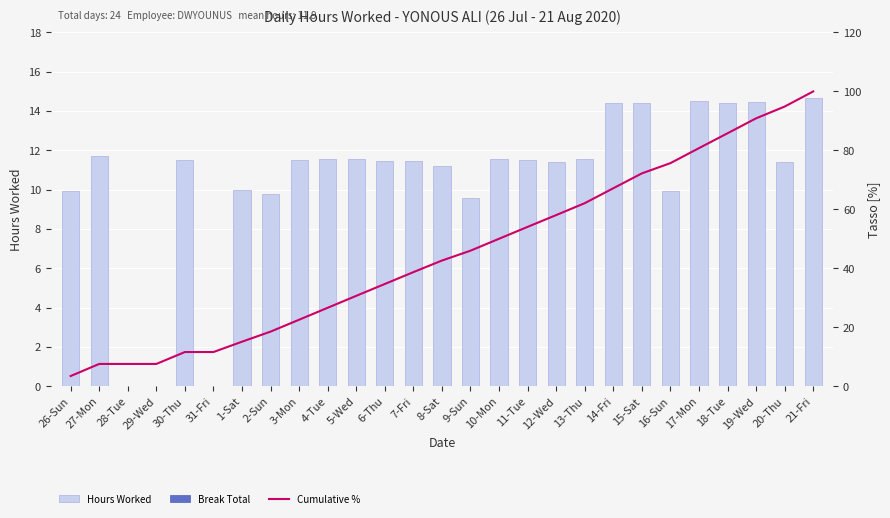

What is the label of the 26th bar from the left?

20-Thu